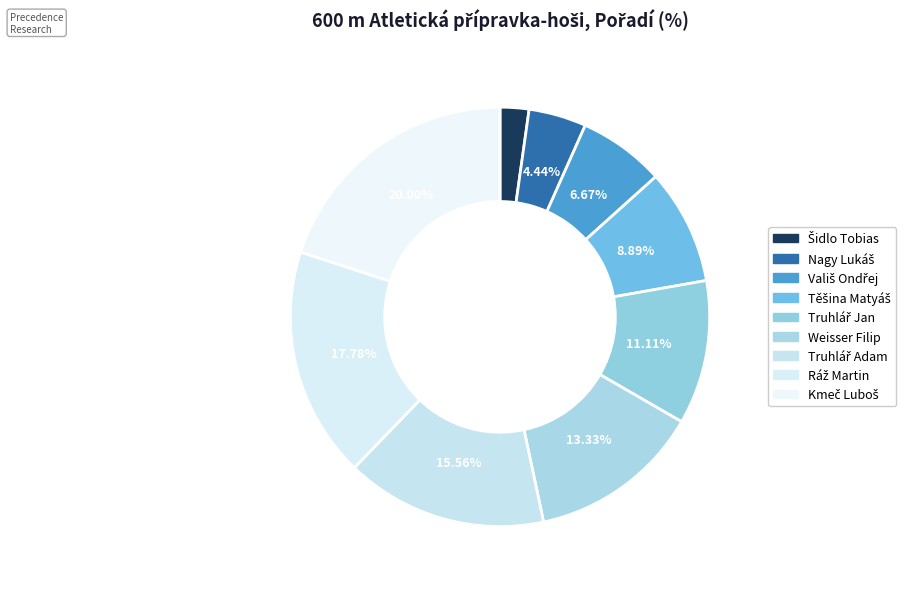

To the nearest percent, what is the average slice percentage?

11%